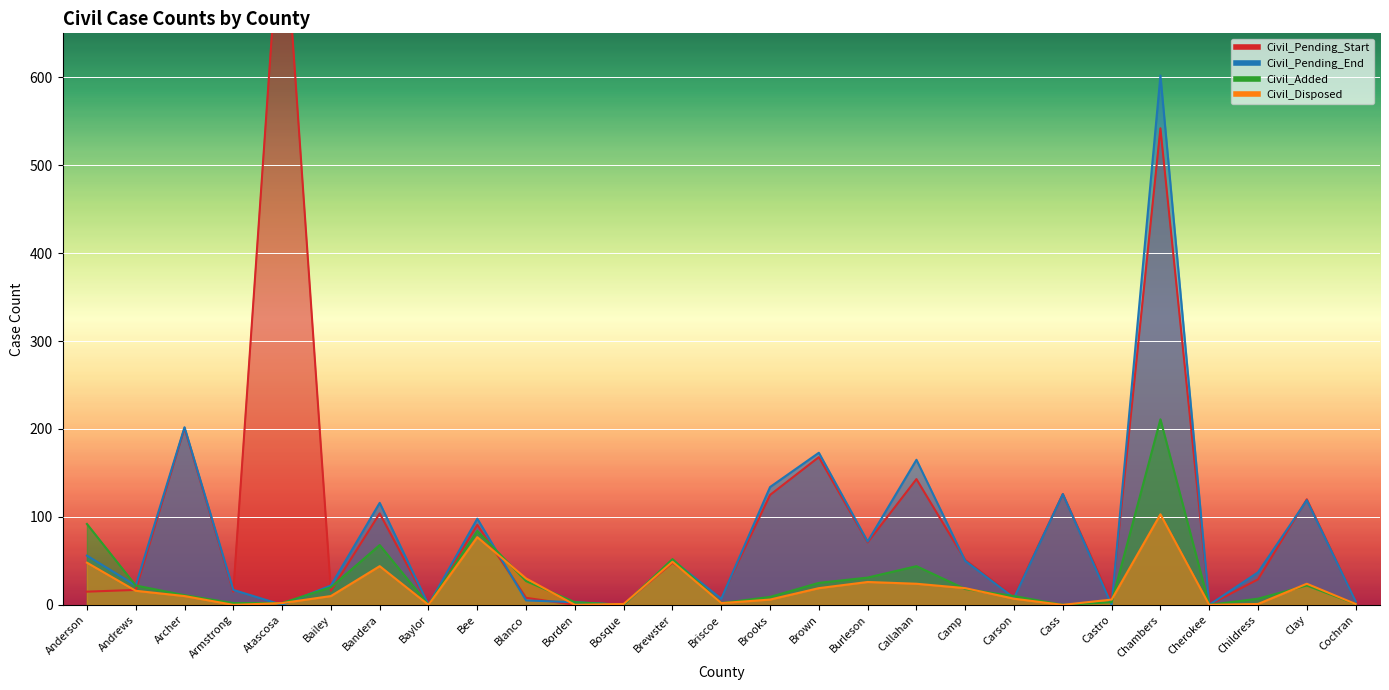

Between Blanco and Cochran, which series saw the biggest shift?

Civil_Disposed